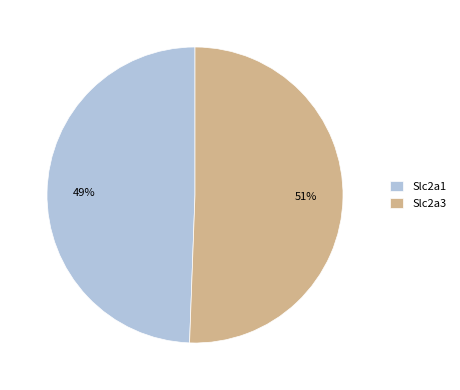

What is the ratio of the value at Slc2a3 to the value at Slc2a1?

1.0